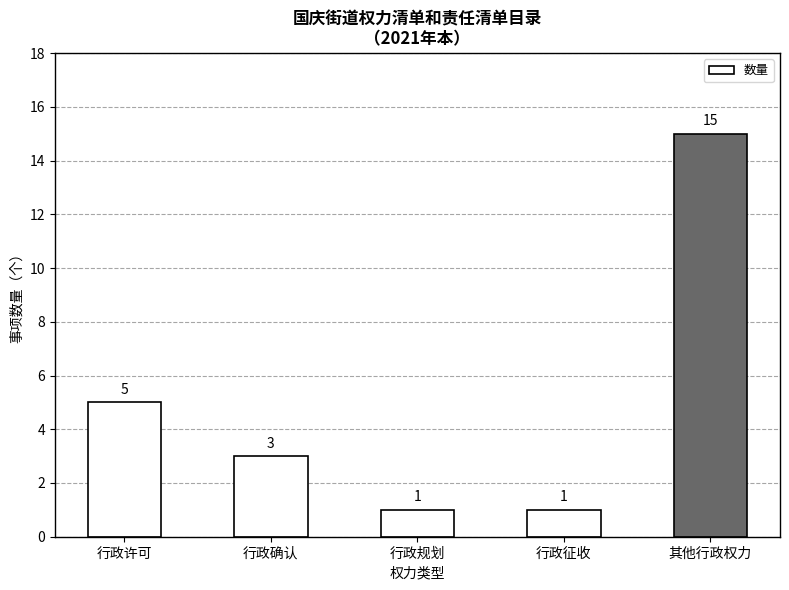

What is the sum of all values?

25